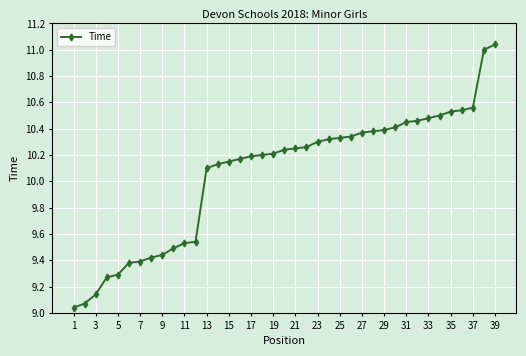

What is the difference between the maximum and minimum values?

2.0